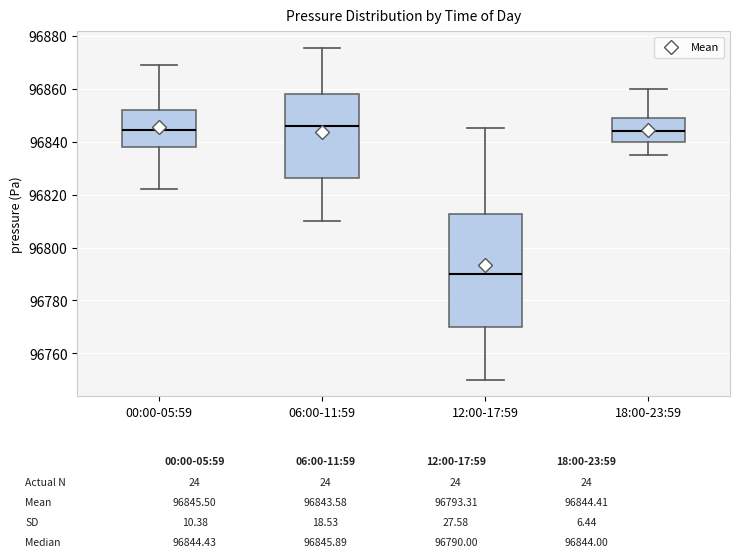

Which box's median line is the lowest?

12:00-17:59